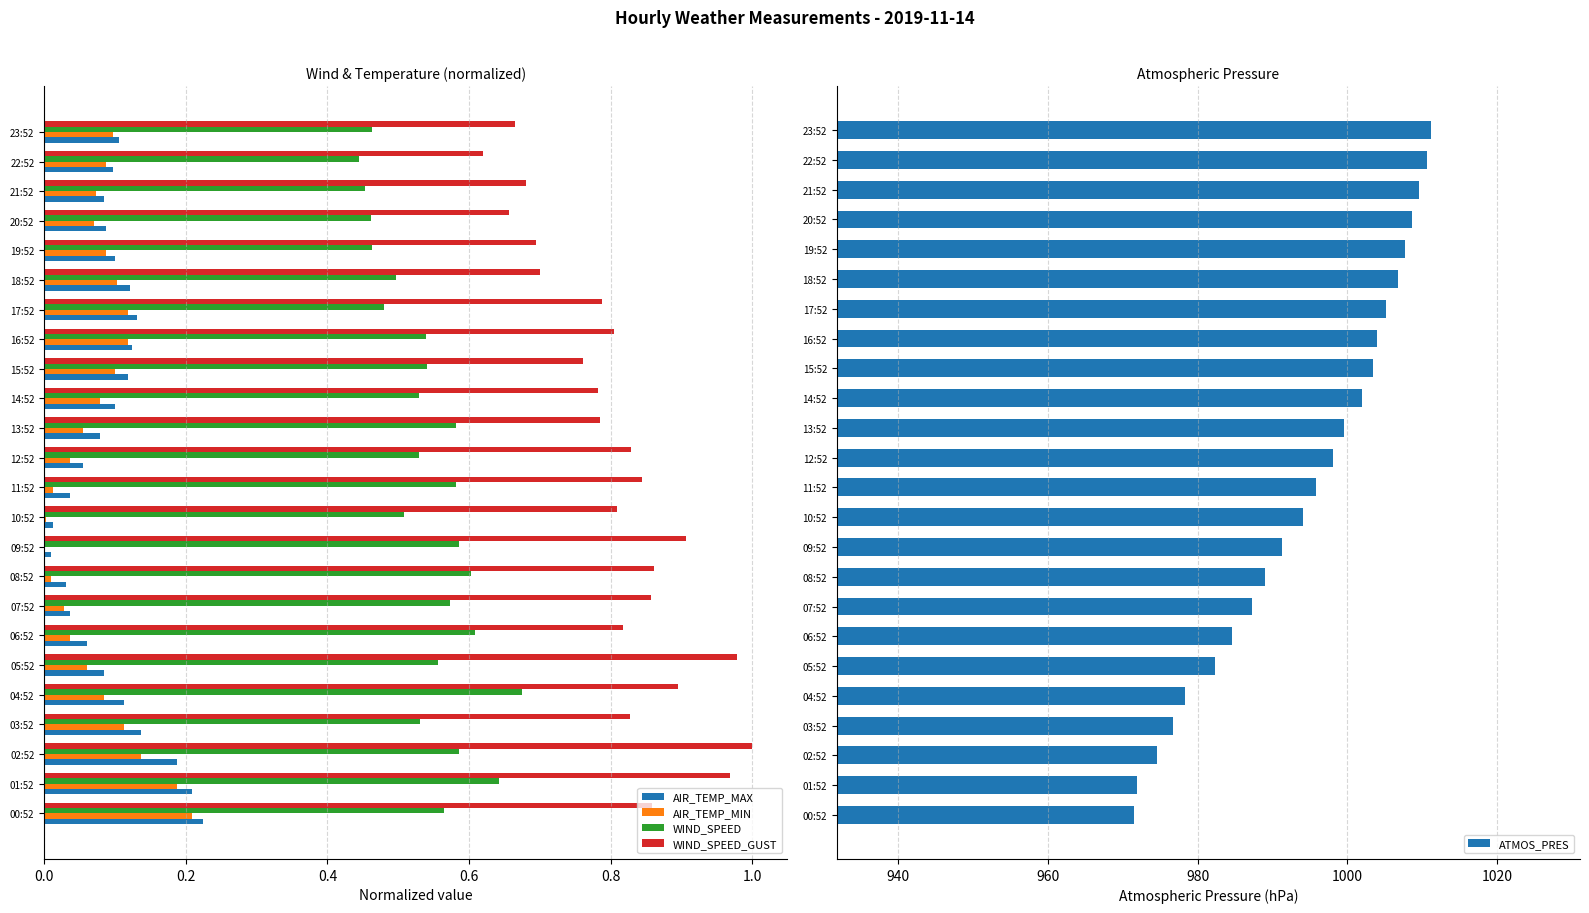

Does the chart contain any negative values?

No